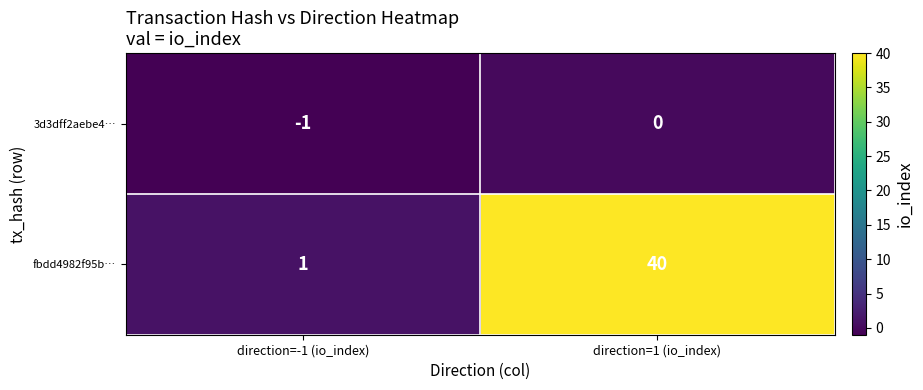

True or false: fbdd4982f95b… has a value of 1 at direction=-1 (io_index).

True